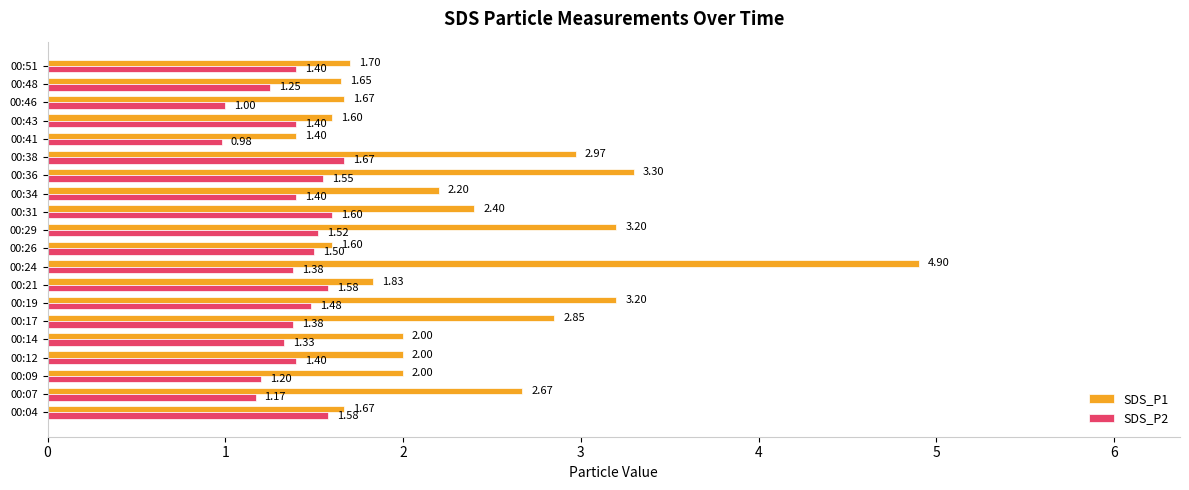

At which category is the sum across all series the highest?

00:24